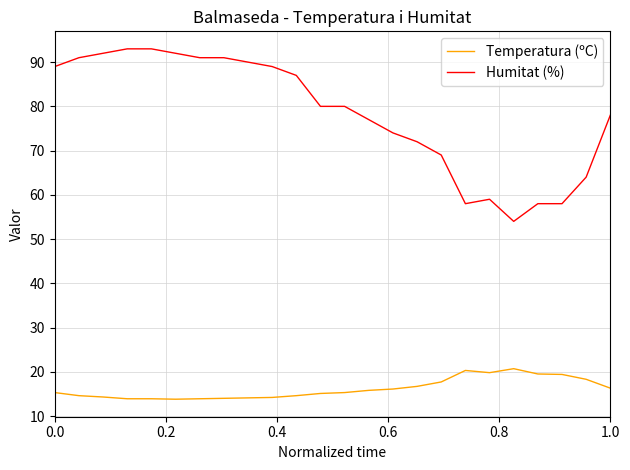

Which series has the widest spread of values?

Humitat (%)